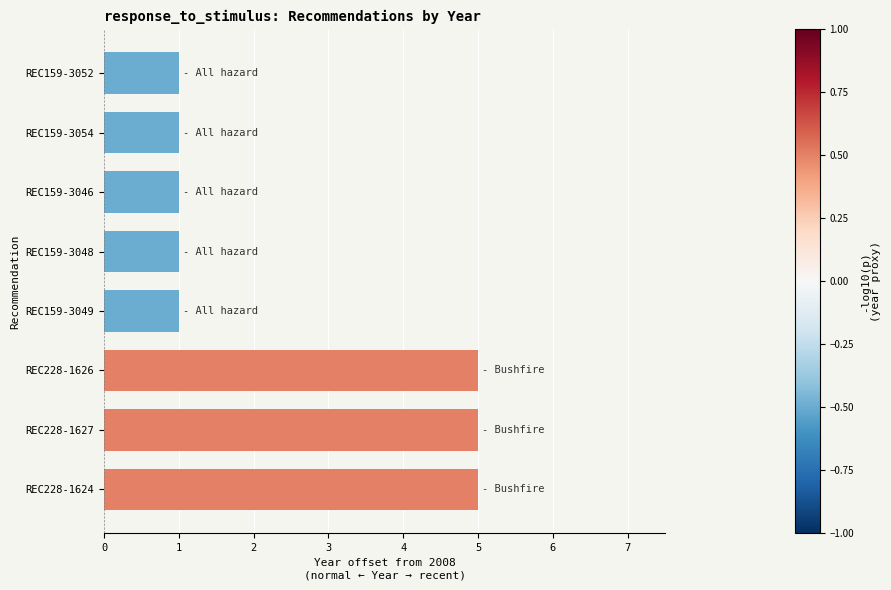

What is the difference between the second highest and minimum values?

4